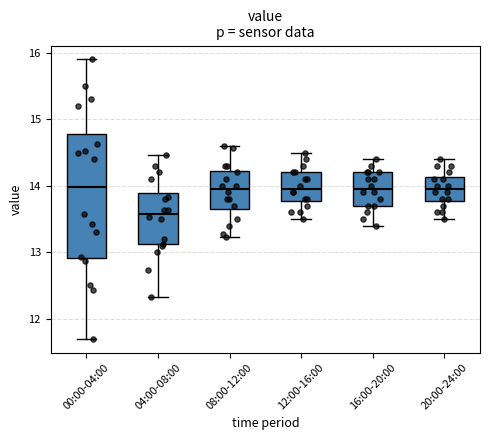

Where does the lower whisker of the box for 00:00-04:00 end on the y-axis? The values are not printed on the chart, so give them approximately, as read against the axis.

11.7